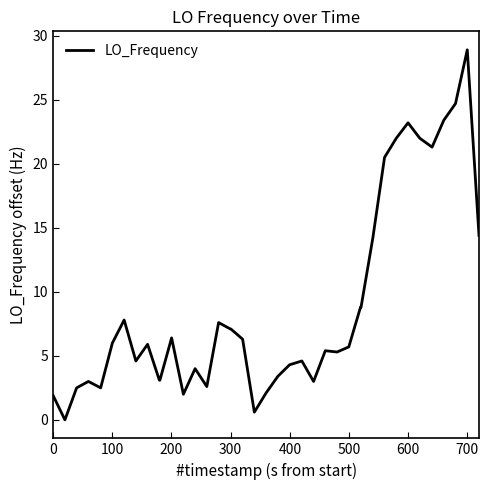

What is the difference between the maximum and minimum values?

28.9